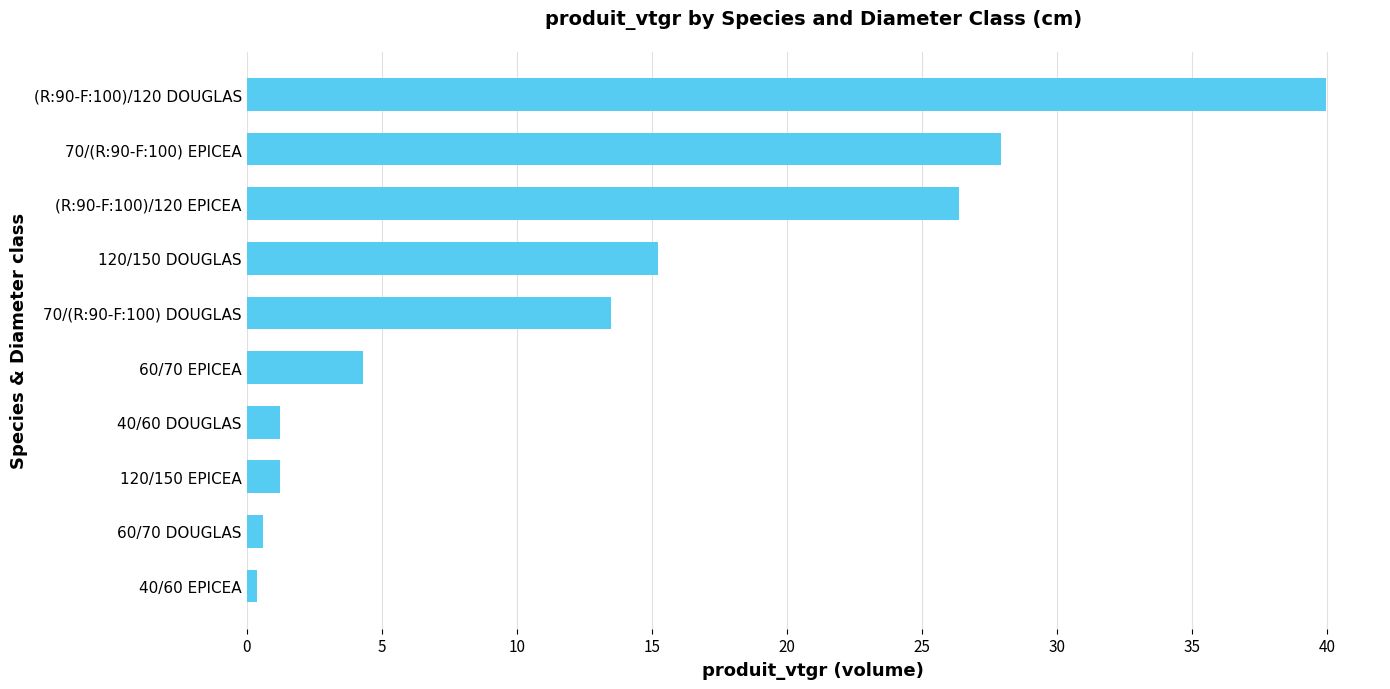

What is the change in value from 120/150 EPICEA to (R:90-F:100)/120 EPICEA?

+25.1